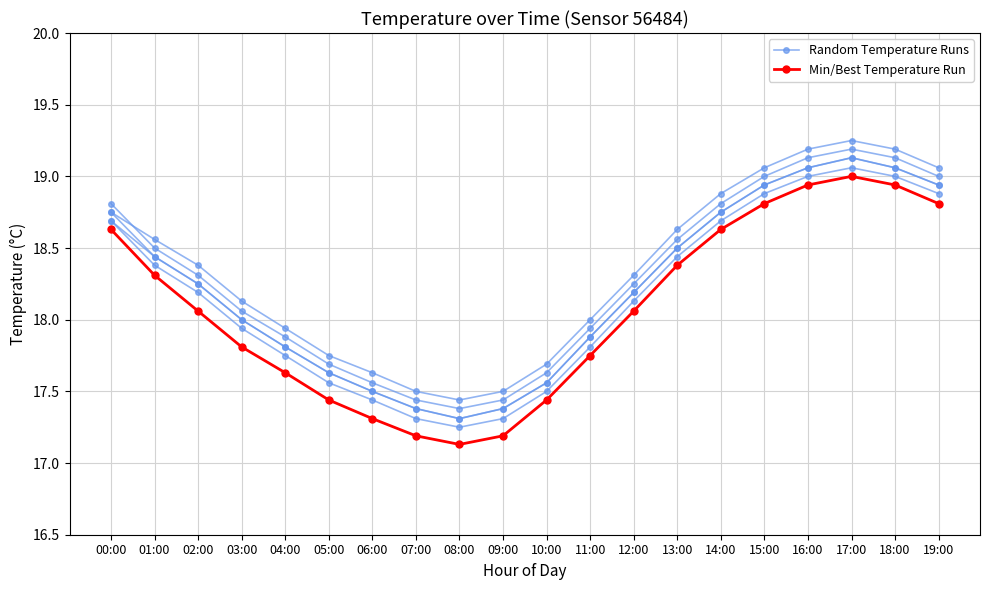

Rank the series at 19:00 from lowest to highest value.

Min/Best Temperature Run, Random Temperature Runs